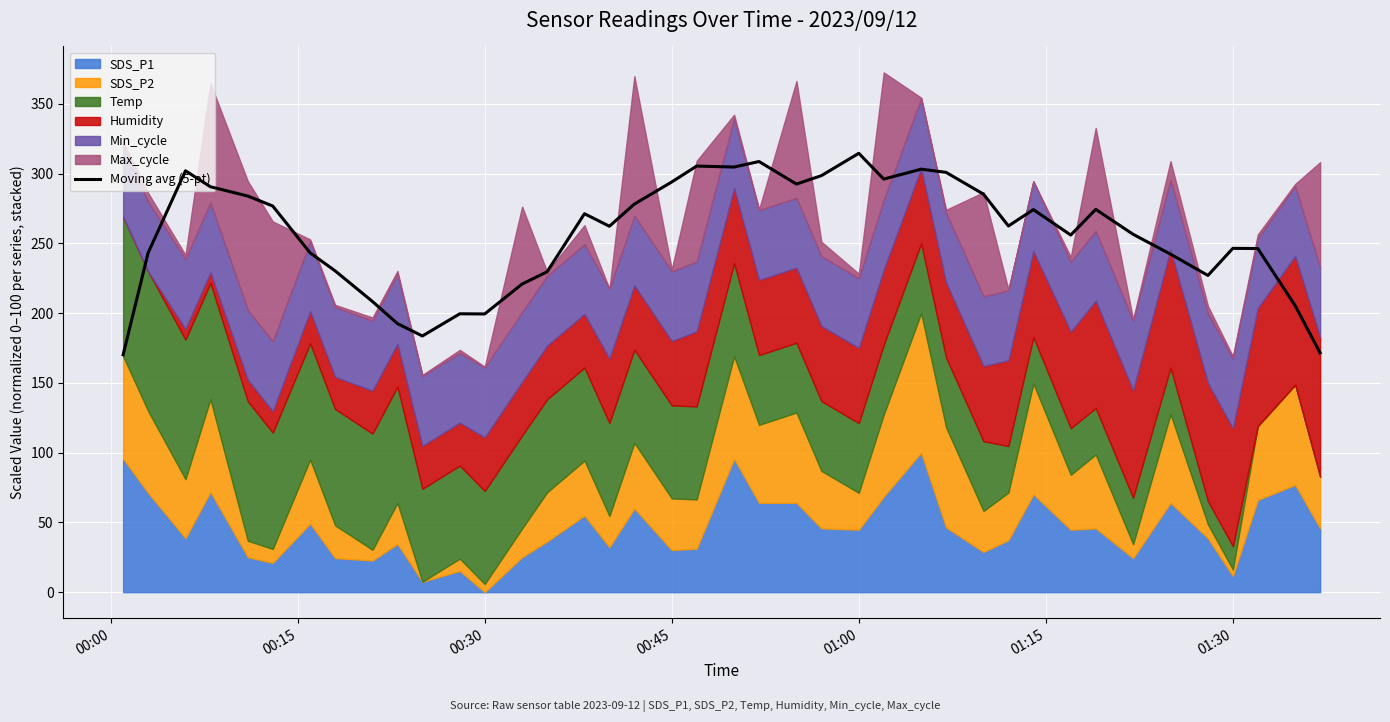

How many data points does each series have?

40